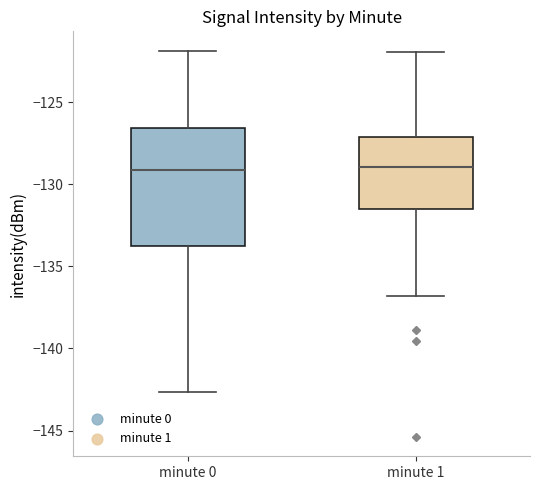

Reading left to right, transcribe this box plot: for each box, give where its median line is, the range the box spans, and where its two whiskers end, as read against the y-axis. The values are not printed on the chart, so give them approximately, as read against the axis.

minute 0: median -129.0, box -133.5 to -126.5, whiskers -142.5 to -122.0
minute 1: median -129.0, box -131.5 to -127.0, whiskers -137.0 to -122.0